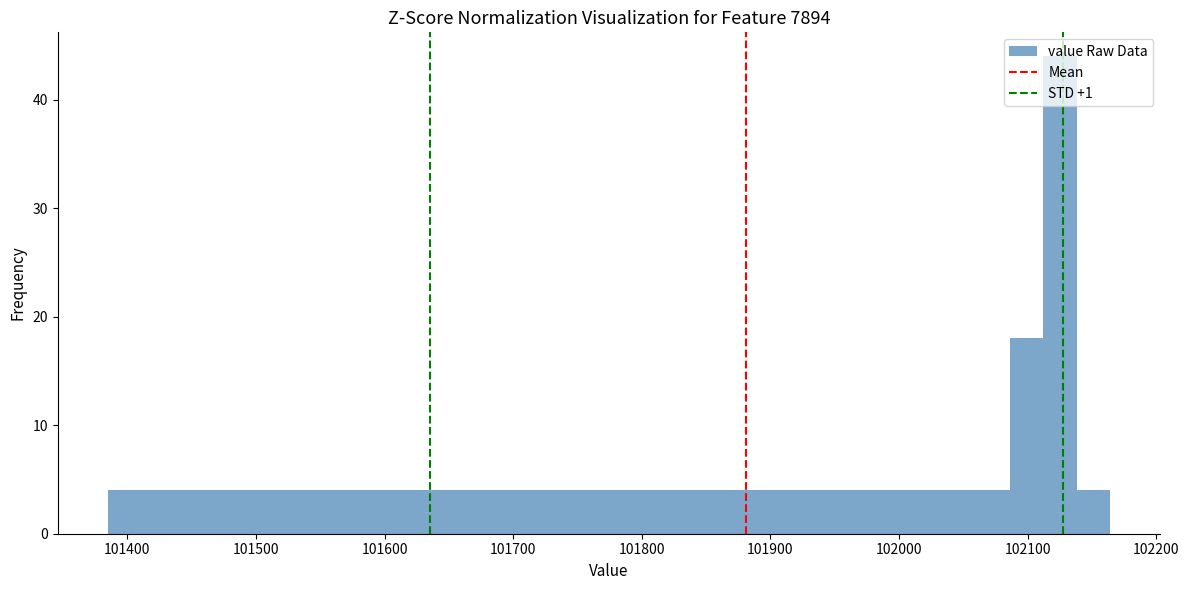

Read against the x-axis, roughly where is the centre of the tallest bar?

102130